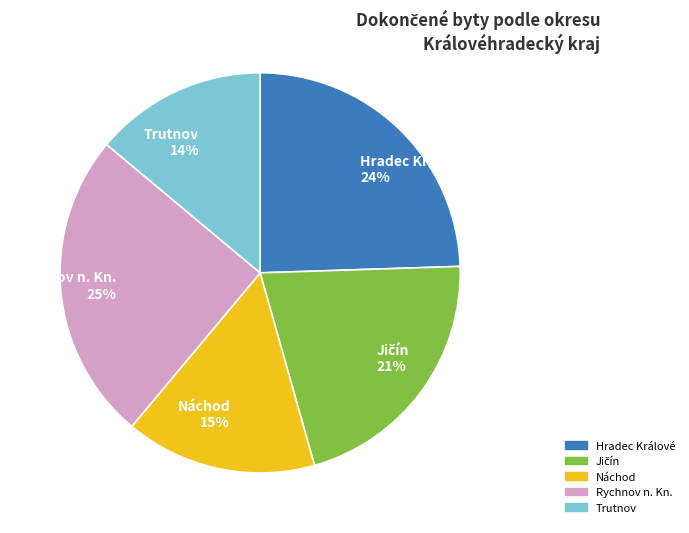

To the nearest percent, what percentage of the pie is Trutnov 14%?

14%